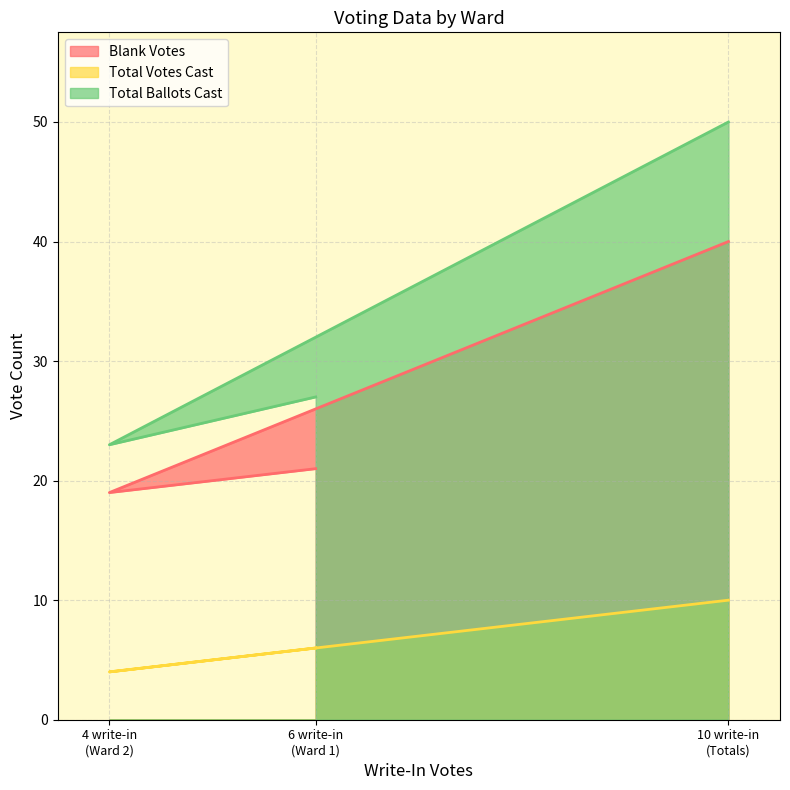

What are all the series names shown in the legend?

Blank Votes, Total Votes Cast, Total Ballots Cast